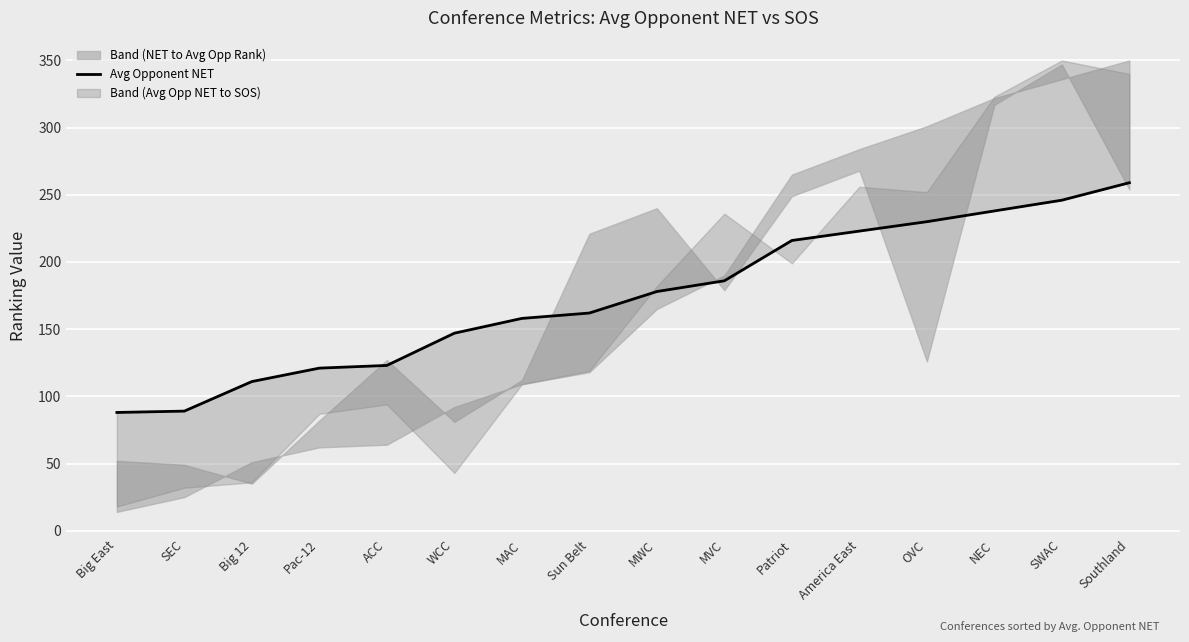

What is the label of the 11th point from the right?

WCC